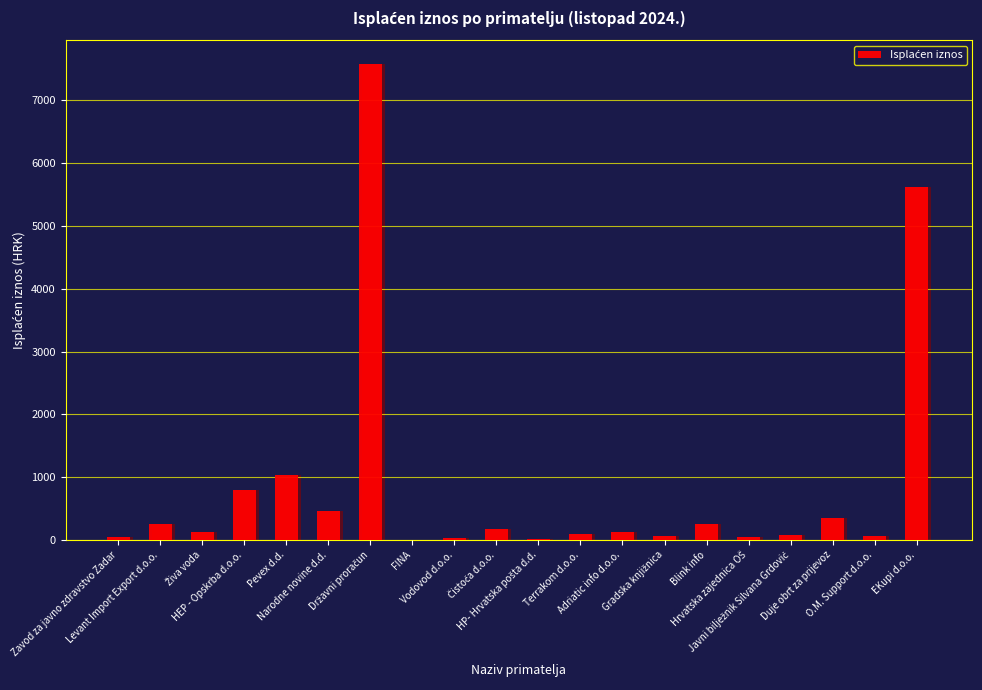

Approximately how many times larger is the value at Gradska knjižnica compared to HEP - Opskrba d.o.o.?

0.1